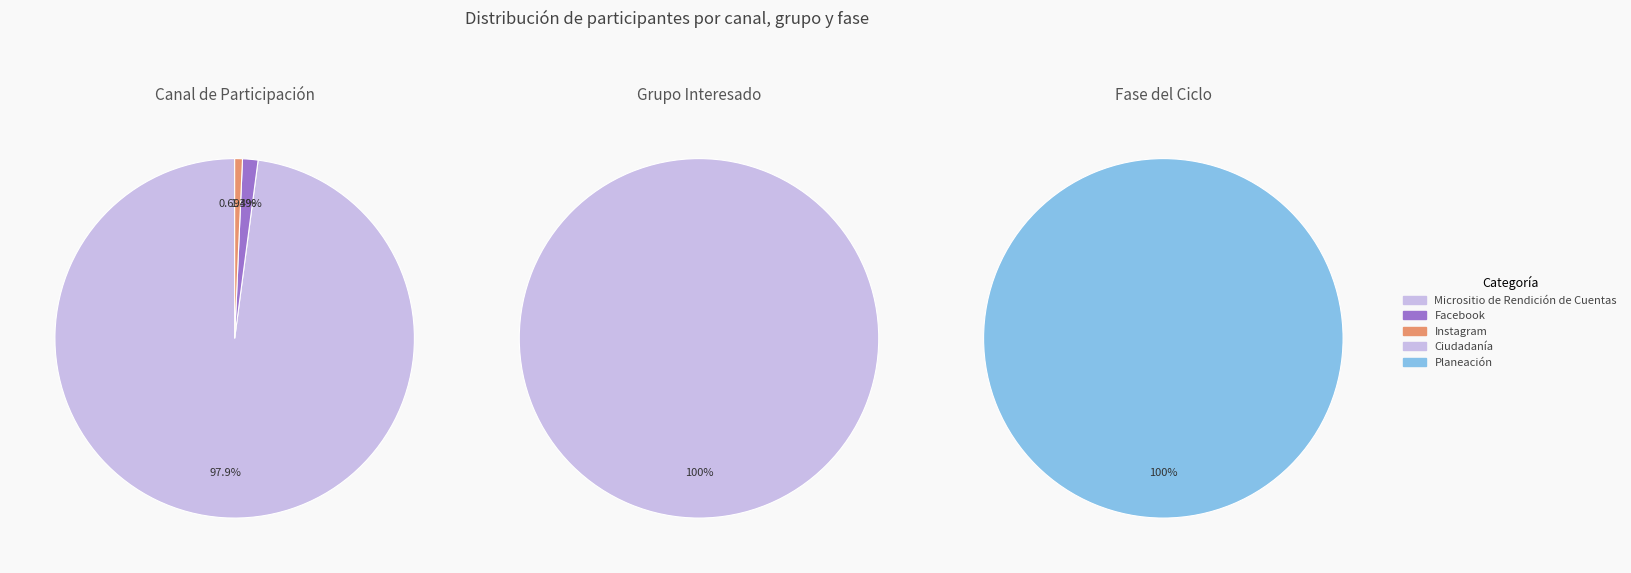

To the nearest percent, what percentage of the pie is Facebook?

1%